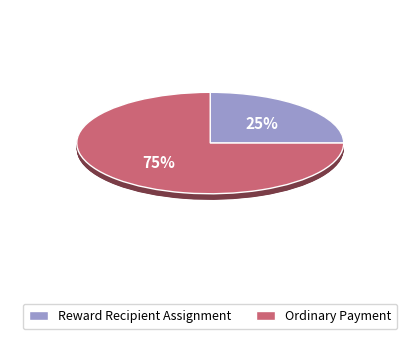

To the nearest percent, what portion does Reward Recipient Assignment represent?

25%